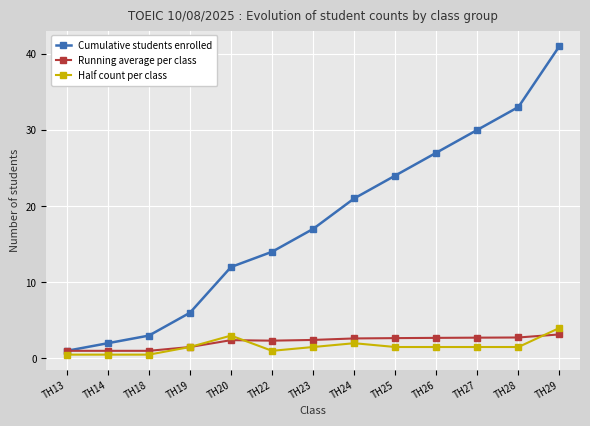

True or false: Cumulative students enrolled has a value of 27.0 at TH26.

True